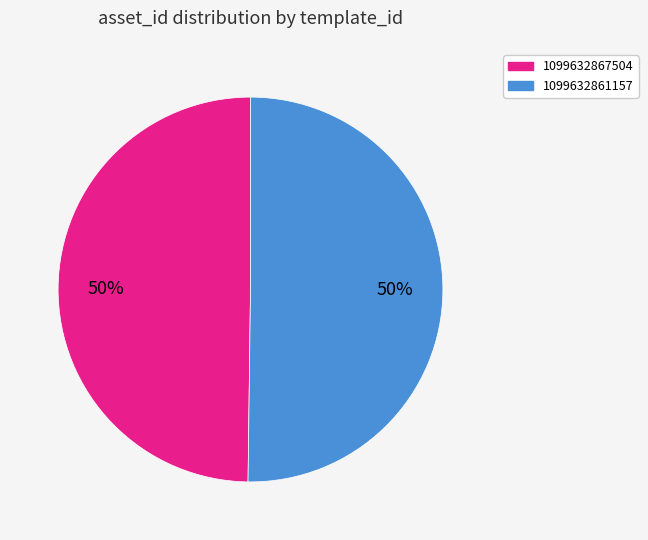

Is the sum of 1099632861157 and 1099632867504 greater than half?

Yes